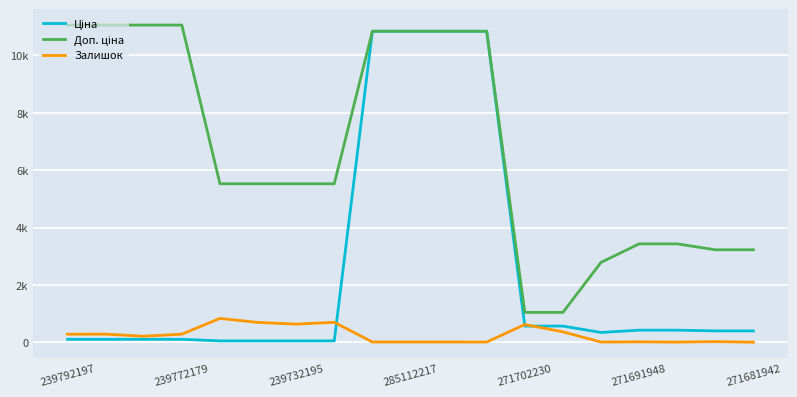

What is the highest value of the Доп. ціна series?

11055.0